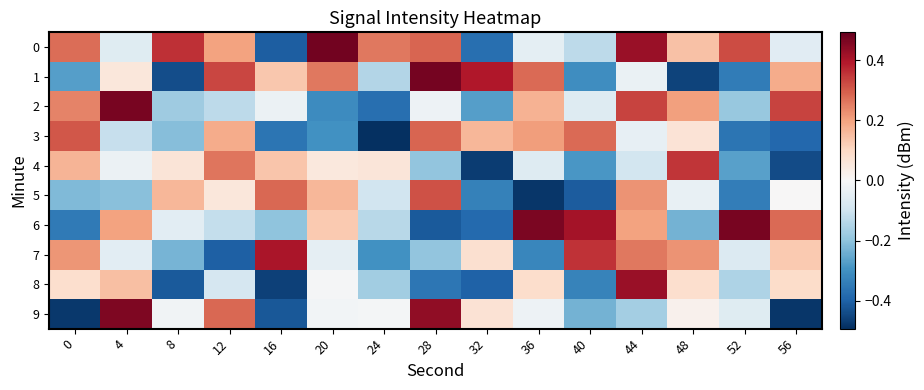

Reading left to right, transcribe all the data shown in this chart.

0: 0=0.3	4=-0.1	8=0.4	12=0.2	16=-0.4	20=0.5	24=0.3	28=0.3	32=-0.4	36=-0.0	40=-0.1	44=0.4	48=0.1	52=0.3	56=-0.1
1: 0=-0.3	4=0.1	8=-0.4	12=0.3	16=0.1	20=0.3	24=-0.1	28=0.5	32=0.4	36=0.3	40=-0.3	44=-0.0	48=-0.5	52=-0.3	56=0.2
2: 0=0.2	4=0.5	8=-0.2	12=-0.1	16=-0.0	20=-0.3	24=-0.4	28=-0.0	32=-0.3	36=0.2	40=-0.1	44=0.3	48=0.2	52=-0.2	56=0.3
3: 0=0.3	4=-0.1	8=-0.2	12=0.2	16=-0.4	20=-0.3	24=-0.5	28=0.3	32=0.2	36=0.2	40=0.3	44=-0.0	48=0.1	52=-0.4	56=-0.4
4: 0=0.2	4=-0.0	8=0.1	12=0.3	16=0.1	20=0.1	24=0.1	28=-0.2	32=-0.5	36=-0.1	40=-0.3	44=-0.1	48=0.4	52=-0.3	56=-0.4
5: 0=-0.2	4=-0.2	8=0.2	12=0.1	16=0.3	20=0.2	24=-0.1	28=0.3	32=-0.3	36=-0.5	40=-0.4	44=0.2	48=-0.0	52=-0.3	56=0.0
6: 0=-0.3	4=0.2	8=-0.1	12=-0.1	16=-0.2	20=0.1	24=-0.1	28=-0.4	32=-0.4	36=0.5	40=0.4	44=0.2	48=-0.2	52=0.5	56=0.3
7: 0=0.2	4=-0.1	8=-0.2	12=-0.4	16=0.4	20=-0.0	24=-0.3	28=-0.2	32=0.1	36=-0.3	40=0.4	44=0.3	48=0.2	52=-0.1	56=0.1
8: 0=0.1	4=0.1	8=-0.4	12=-0.1	16=-0.5	20=-0.0	24=-0.2	28=-0.4	32=-0.4	36=0.1	40=-0.3	44=0.4	48=0.1	52=-0.2	56=0.1
9: 0=-0.5	4=0.5	8=-0.0	12=0.3	16=-0.4	20=-0.0	24=-0.0	28=0.4	32=0.1	36=-0.0	40=-0.2	44=-0.2	48=0.0	52=-0.1	56=-0.5